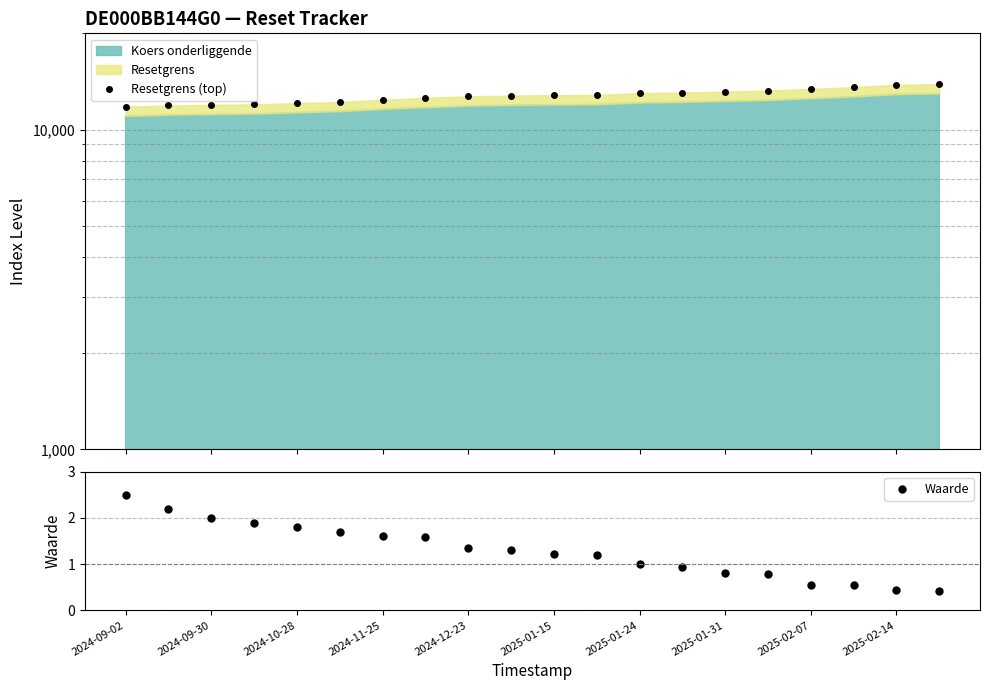

Is it true that Waarde equals 2.5 at 2024-09-02?

True